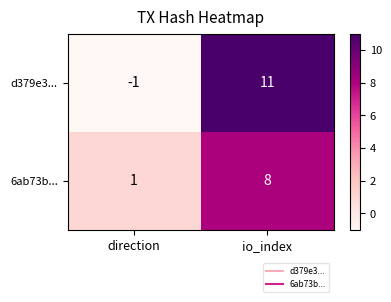

What is the difference between the d379e3... values at io_index and direction?

12